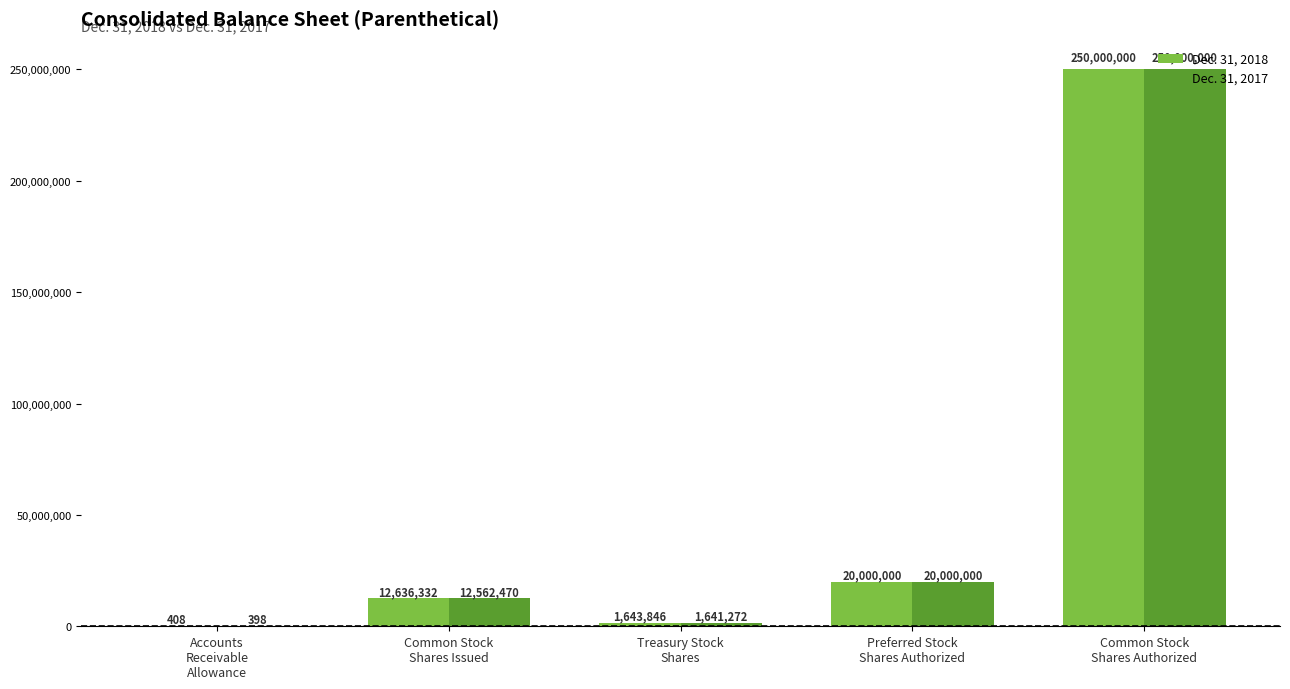

What is the total value across all series at Preferred Stock
Shares Authorized?

40000000